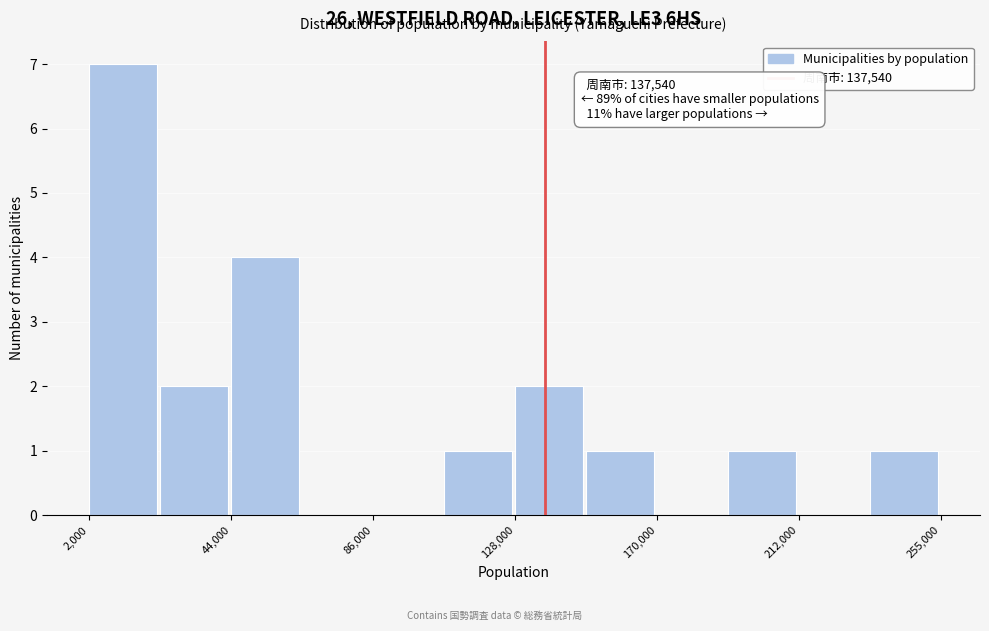

Over which range of the x-axis is the bar tallest?

0 to 25000